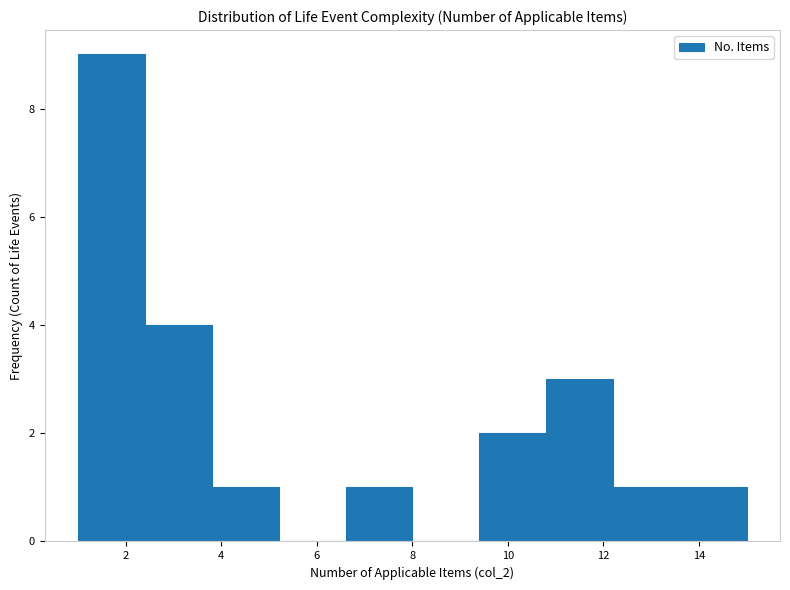

Reading left to right, transcribe this chart: for each bar, give the range it covers on the x-axis and its height. The values are not printed on the chart, so give them approximately, as read against the axis.

1.0 to 2.4: 9
2.4 to 3.8: 4
3.8 to 5.2: 1
5.2 to 6.6: 0
6.6 to 8.0: 1
8.0 to 9.4: 0
9.4 to 10.8: 2
10.8 to 12.2: 3
12.2 to 13.6: 1
13.6 to 15.0: 1